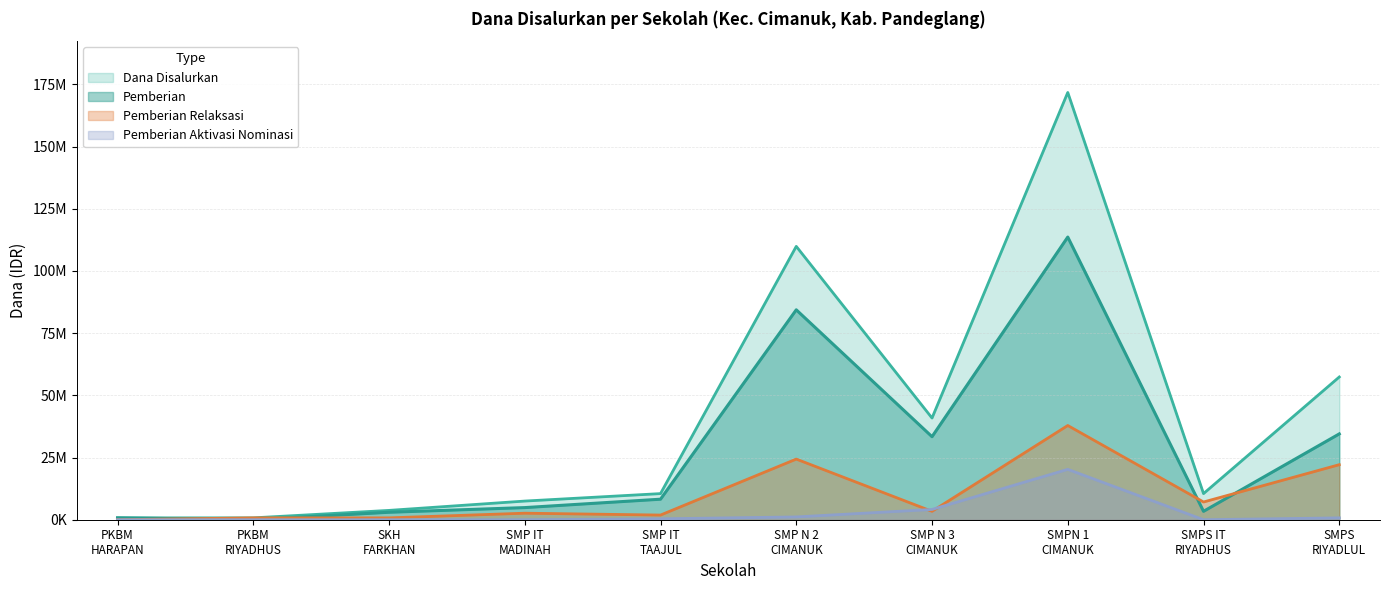

Reading right to left, transcribe all the data shown in this chart.

Dana Disalurkan: 57375000	10500000	171750000	40875000	109875000	10500000	7500000	3750000	750000	750000
Pemberian: 34500000	3375000	113625000	33375000	84375000	8250000	4875000	3000000	0	750000
Pemberian Dari Aktivasi Nominasi: 750000	0	20250000	4125000	1125000	375000	0	0	0	0
Pemberian Relaksasi: 22125000	7125000	37875000	3375000	24375000	1875000	2625000	750000	750000	0